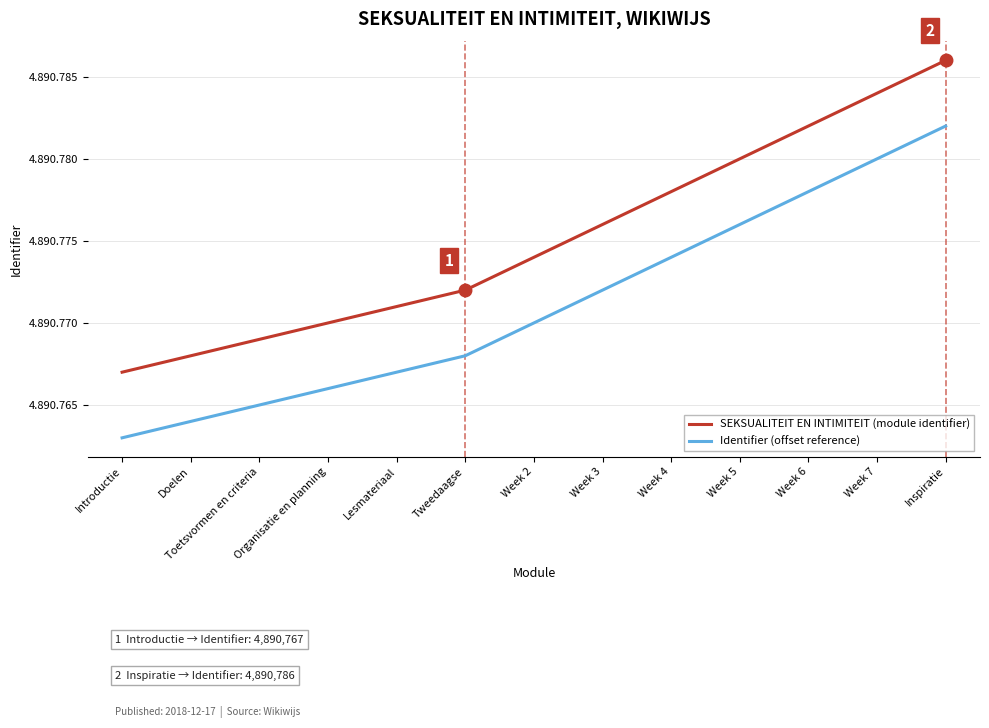

Does the chart display data point markers on the line(s)?

No